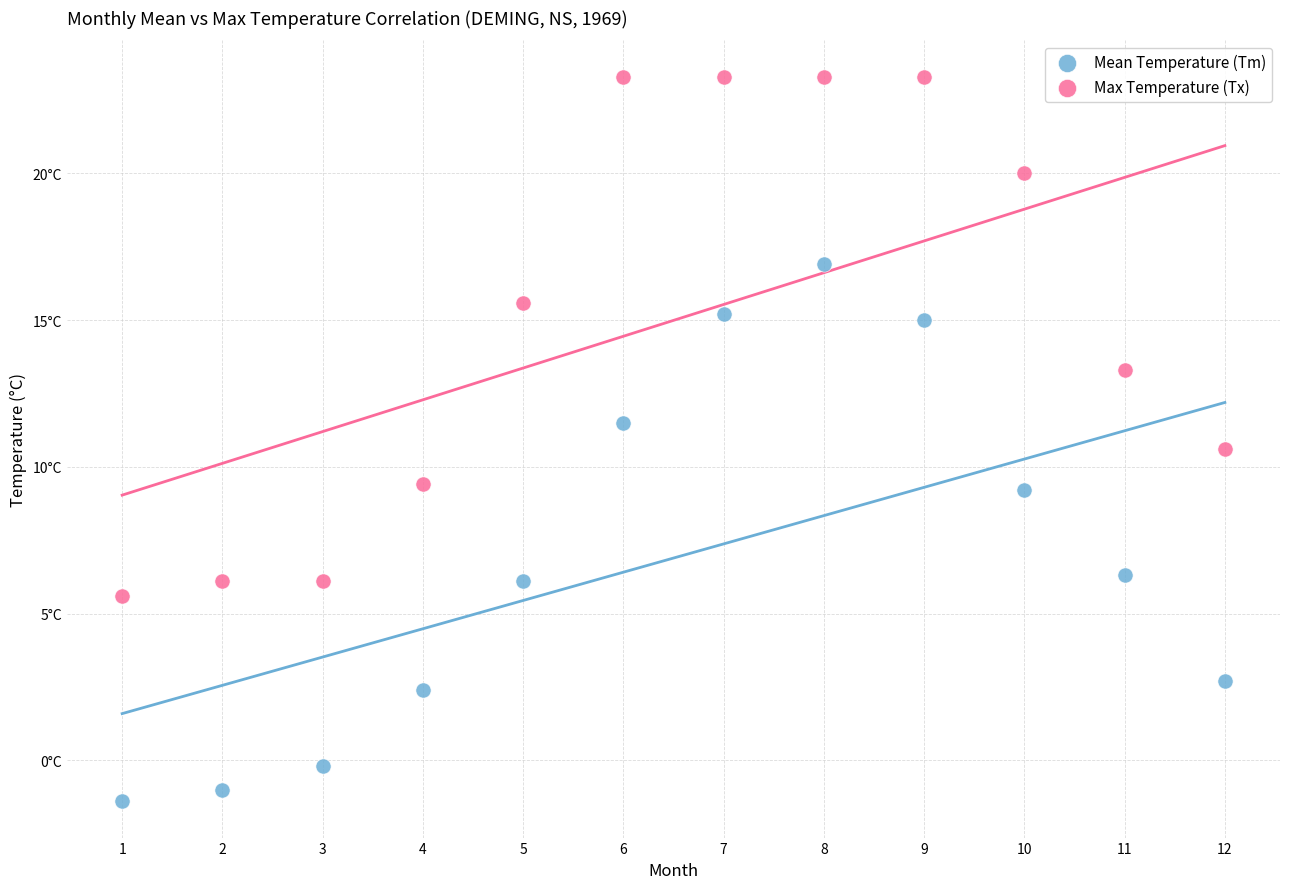

What are all the series names shown in the legend?

Mean Temperature (Tm), Max Temperature (Tx)